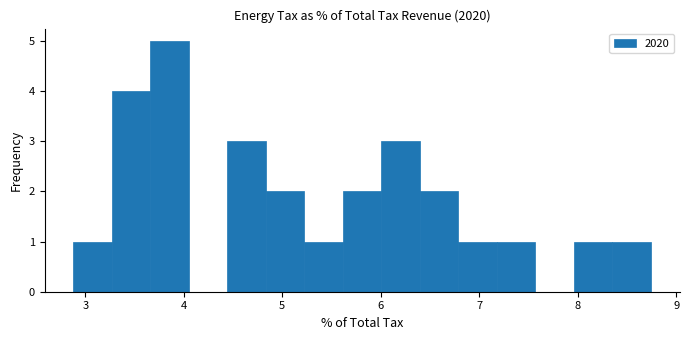

Read against the x-axis, roughly where is the centre of the tallest bar?

3.9